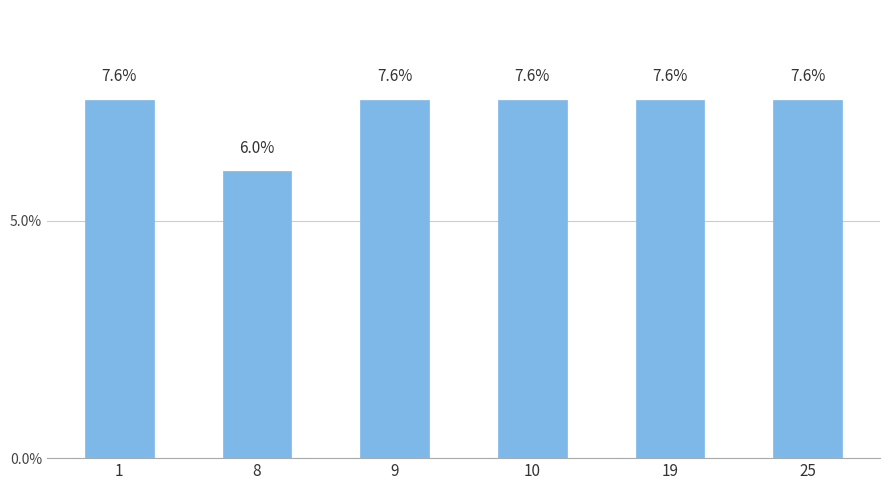

Count the values in the range 7 to 8.

5